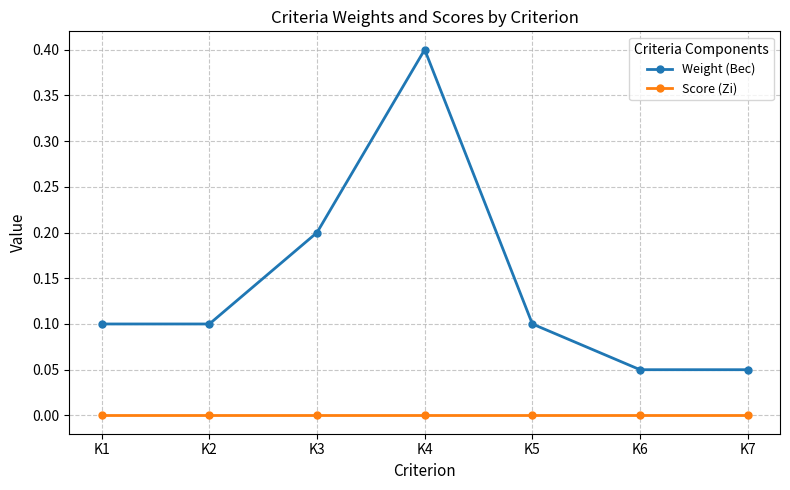

How many lines are shown in the chart?

2